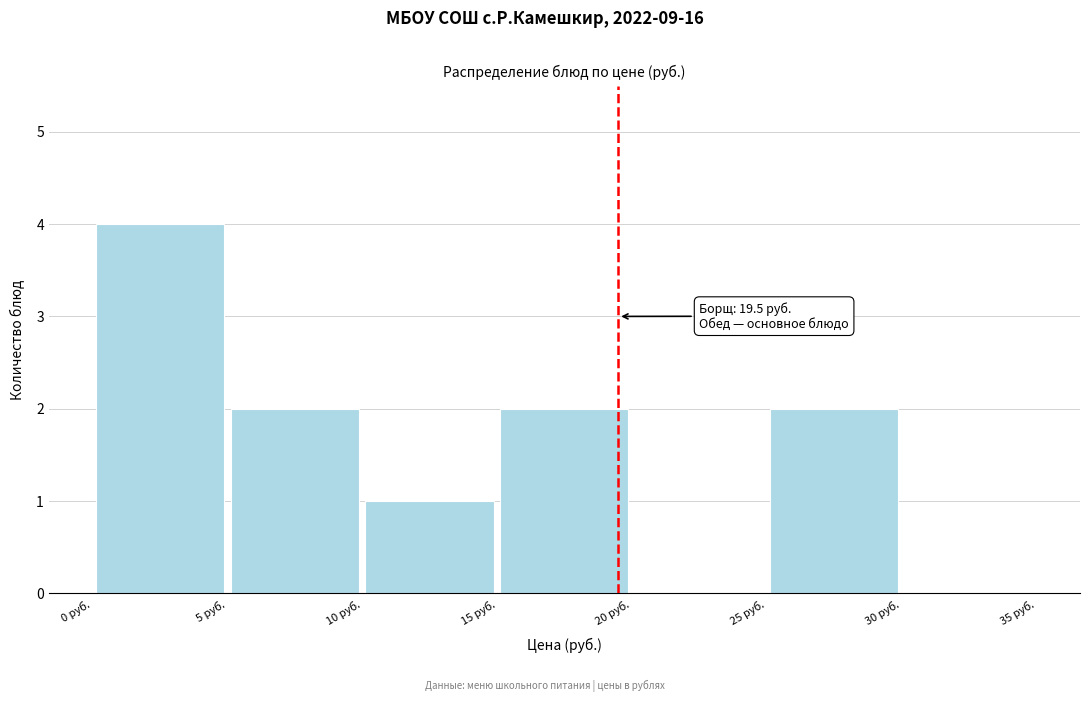

Which range on the x-axis has the tallest bar?

0 to 5